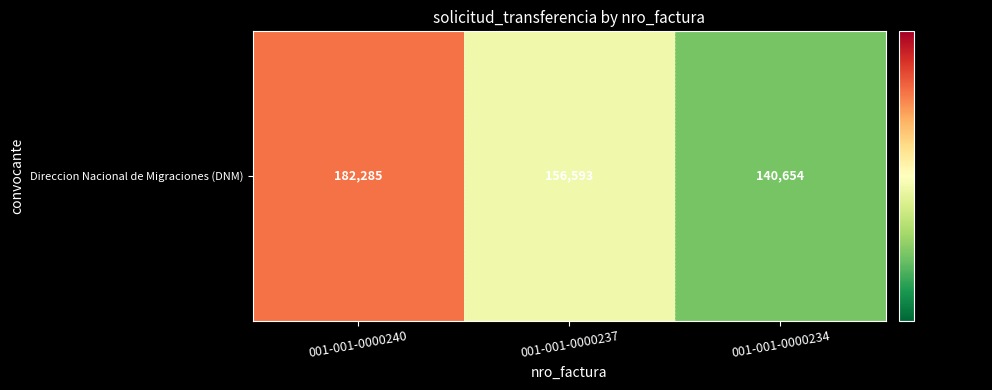

What is the change in value from 001-001-0000240 to 001-001-0000234?

-41631